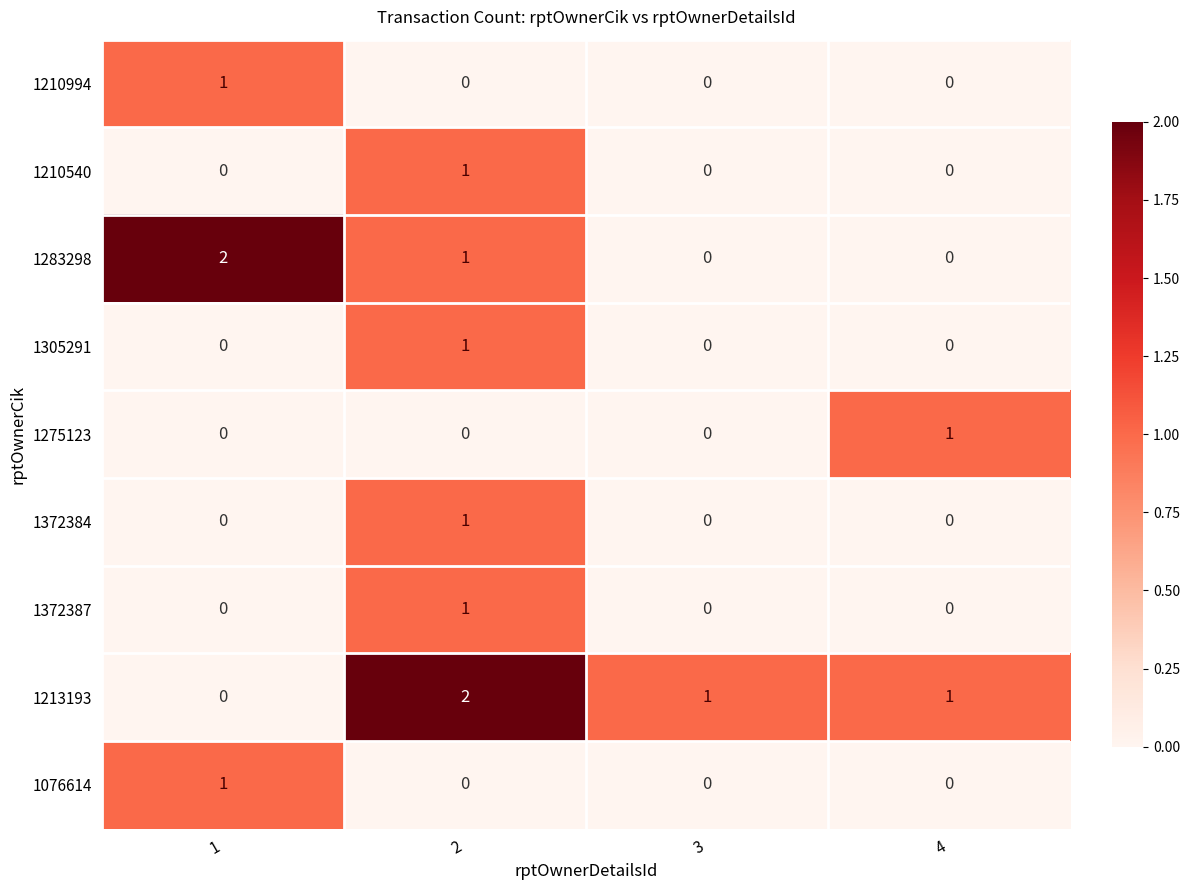

Which series changed the most between 1 and 2?

1213193